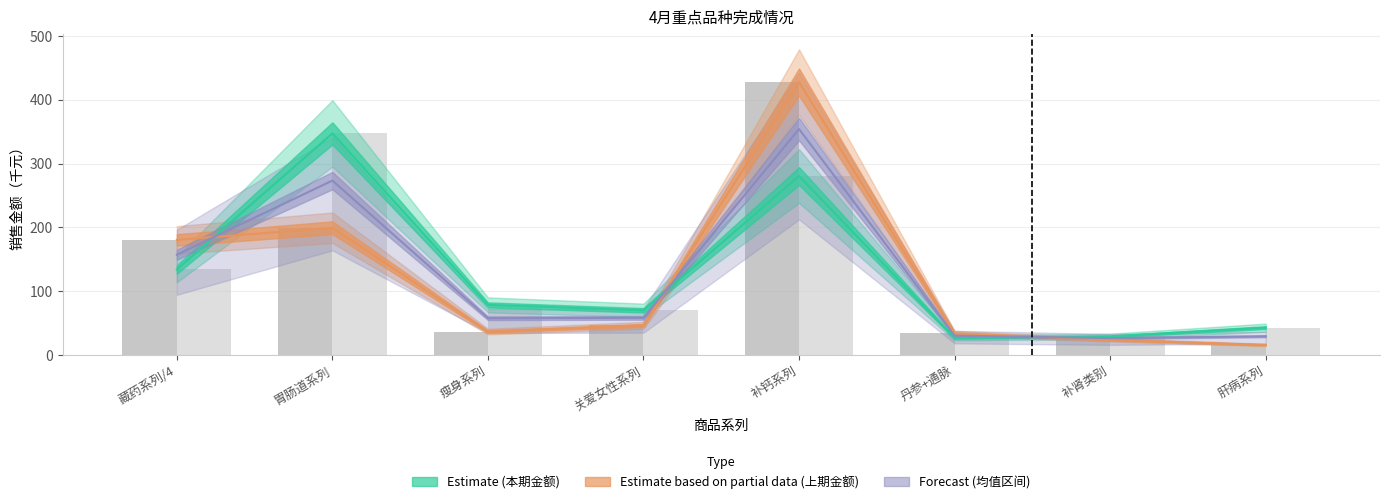

Between 关爱女性系列 and 补肾类别, which series saw the biggest shift?

本期销售金额